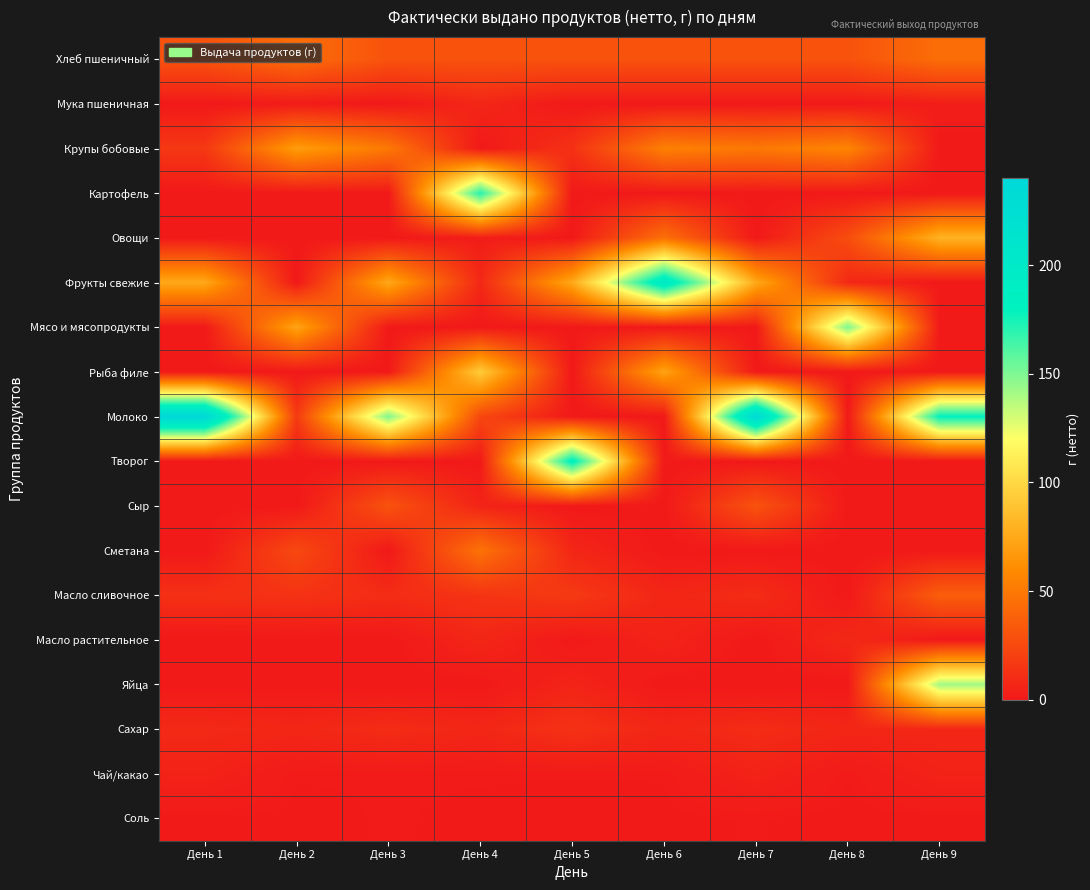

At which category is the sum across all series the highest?

День 9